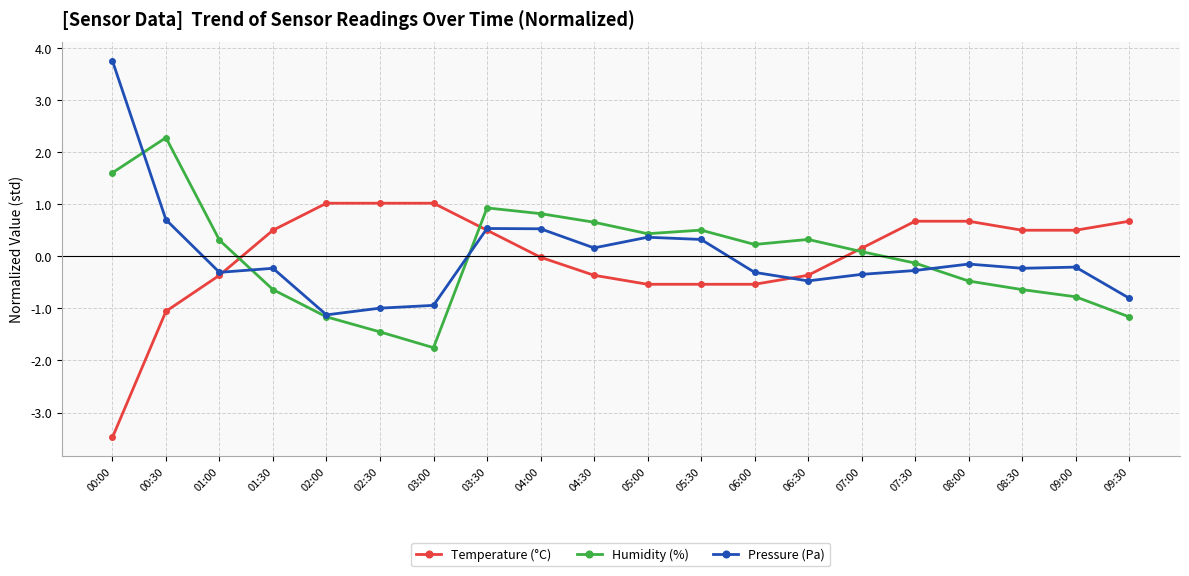

Read the Humidity (%) value at 08:00.

-0.5